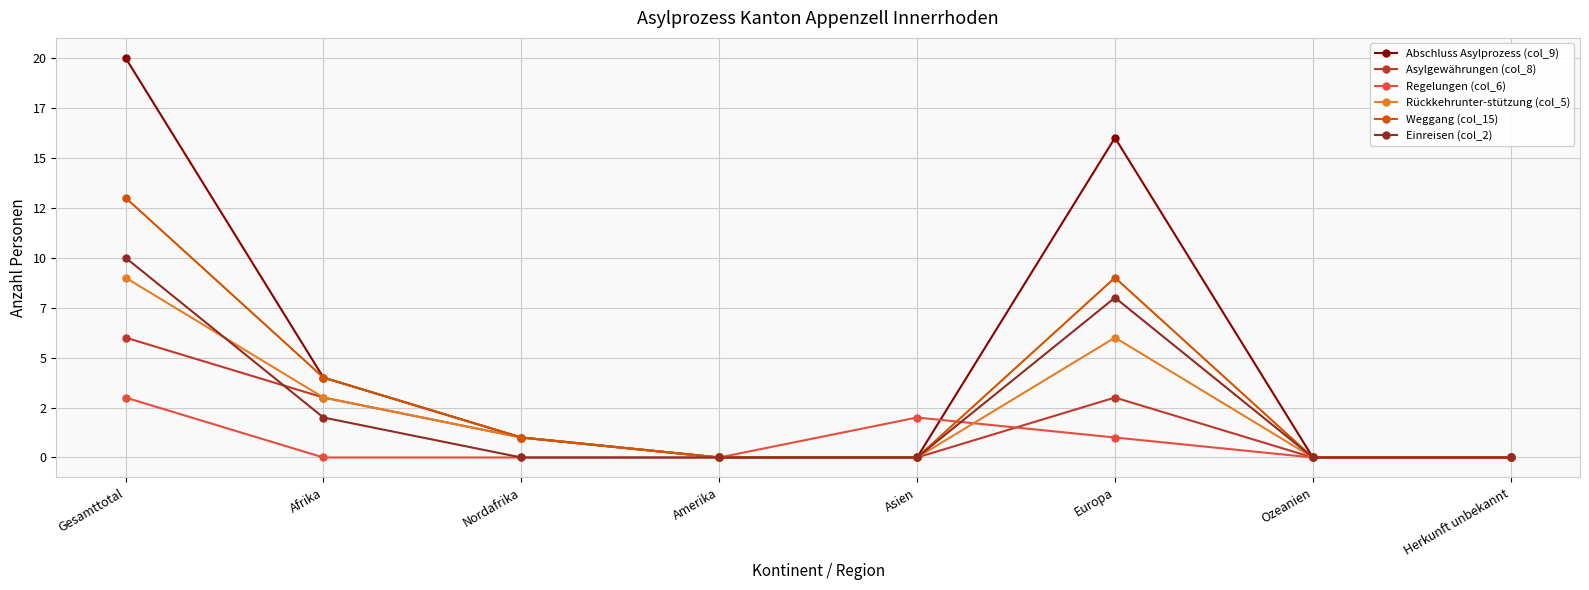

Is it true that Regelungen (col_6) equals 2 at Asien?

True